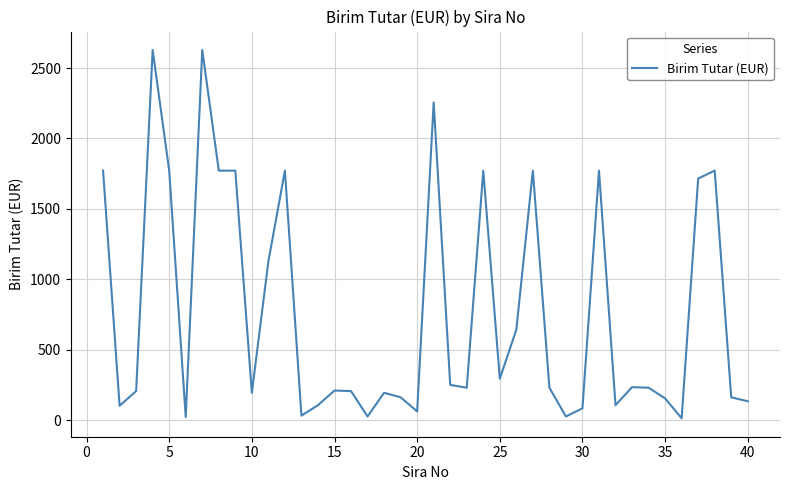

What is the maximum value shown in the chart?

2628